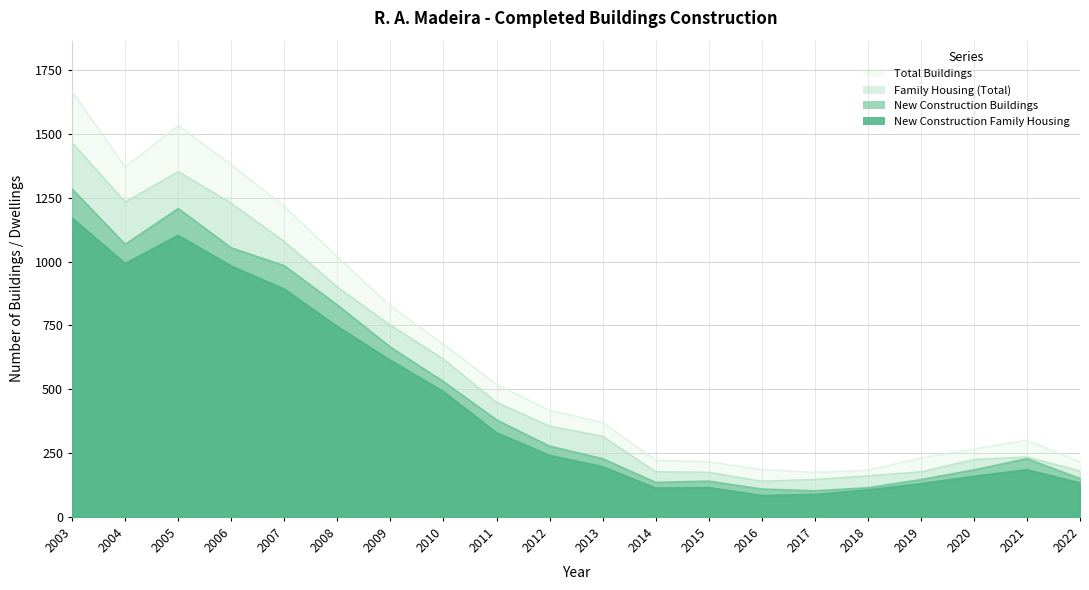

Which series has the largest total across all categories?

Total Buildings